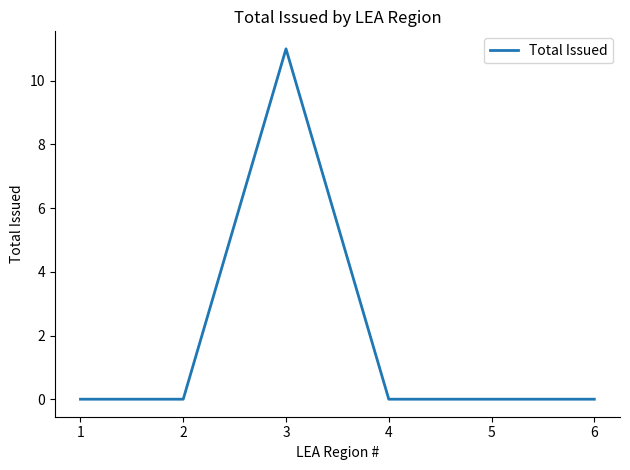

Between 3 and 1, which is larger?

3